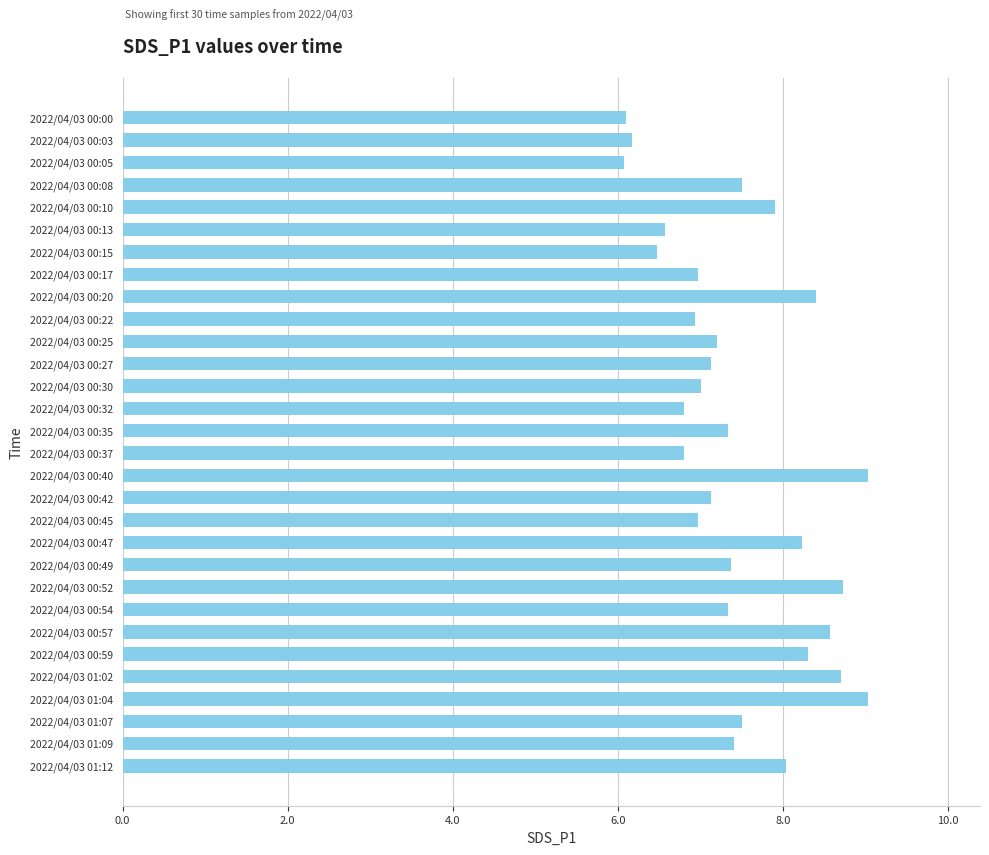

What is the difference between the second highest and minimum values?

3.0